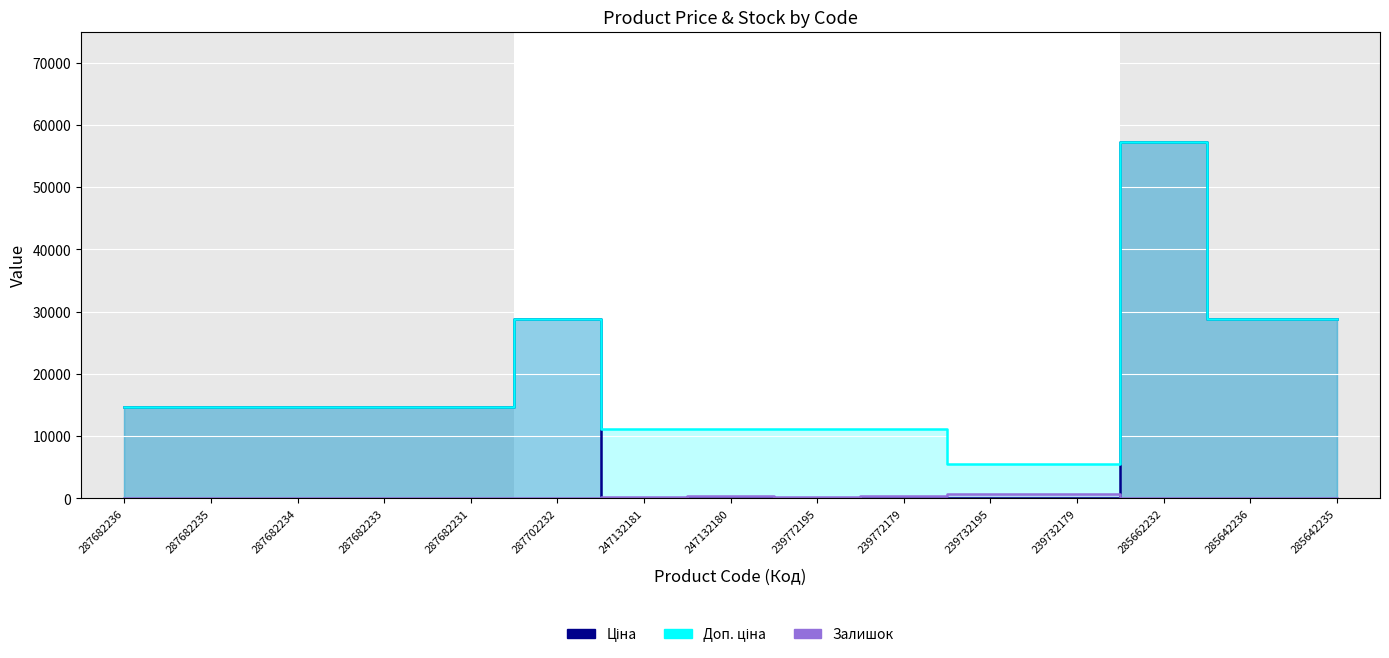

Which category has the lowest value across all series?

287682236